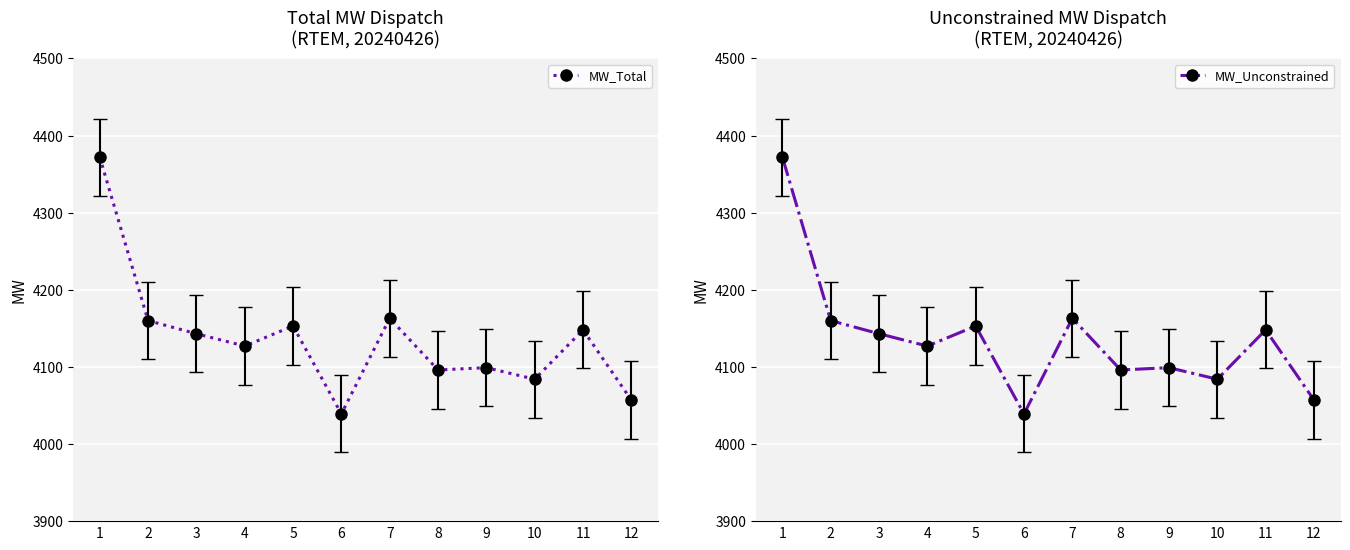

True or false: MW_Total has a value of 4143 at 3.

True